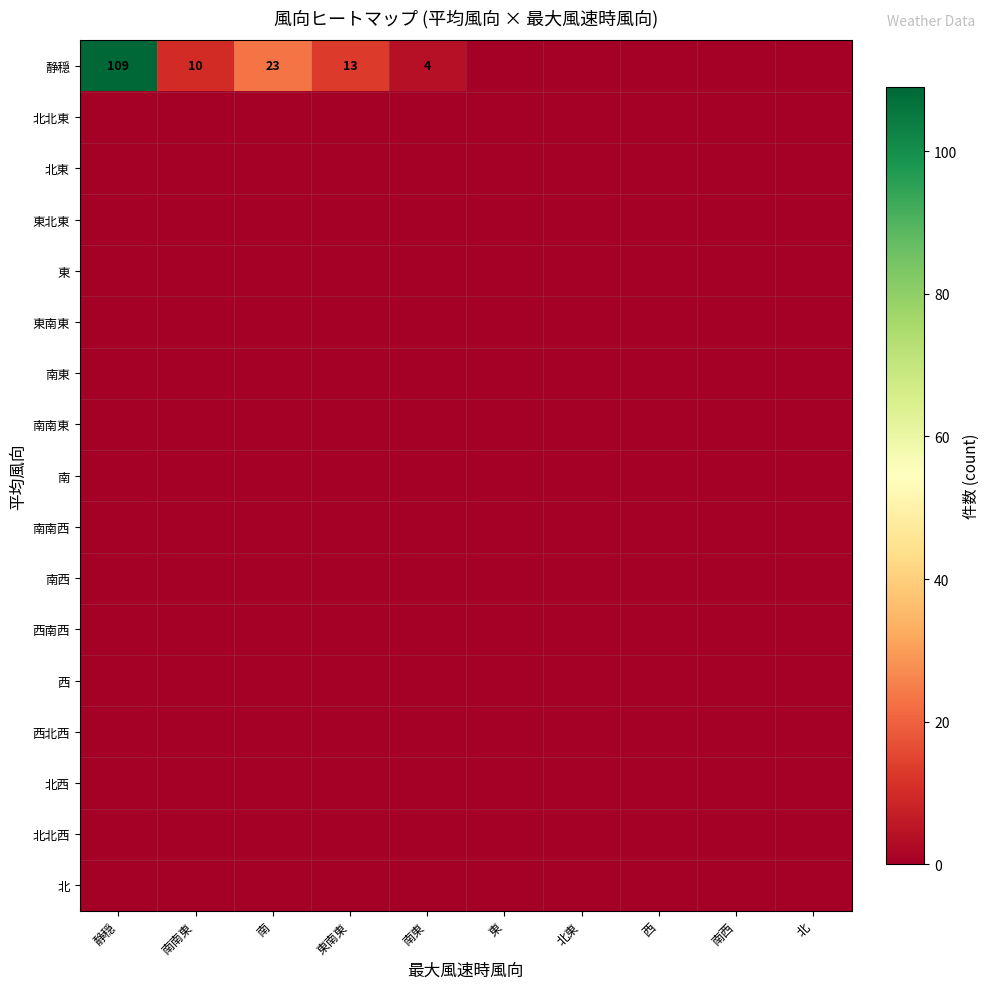

Rank the series by their maximum value, from highest to lowest.

静穏, 北北東, 北東, 東北東, 東, 東南東, 南東, 南南東, 南, 南南西, 南西, 西南西, 西, 西北西, 北西, 北北西, 北